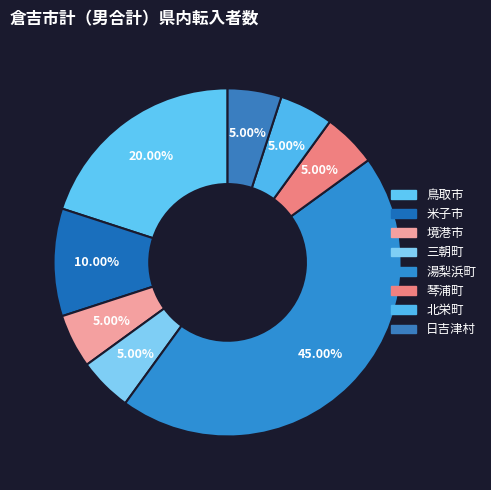

What percentage is the 境港市 slice, to the nearest percent?

5%